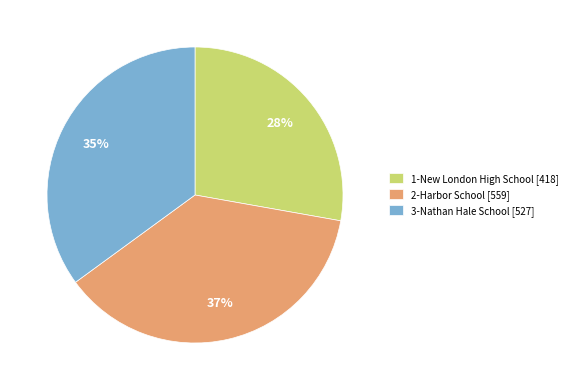

Is there any slice that represents more than half of the pie?

No